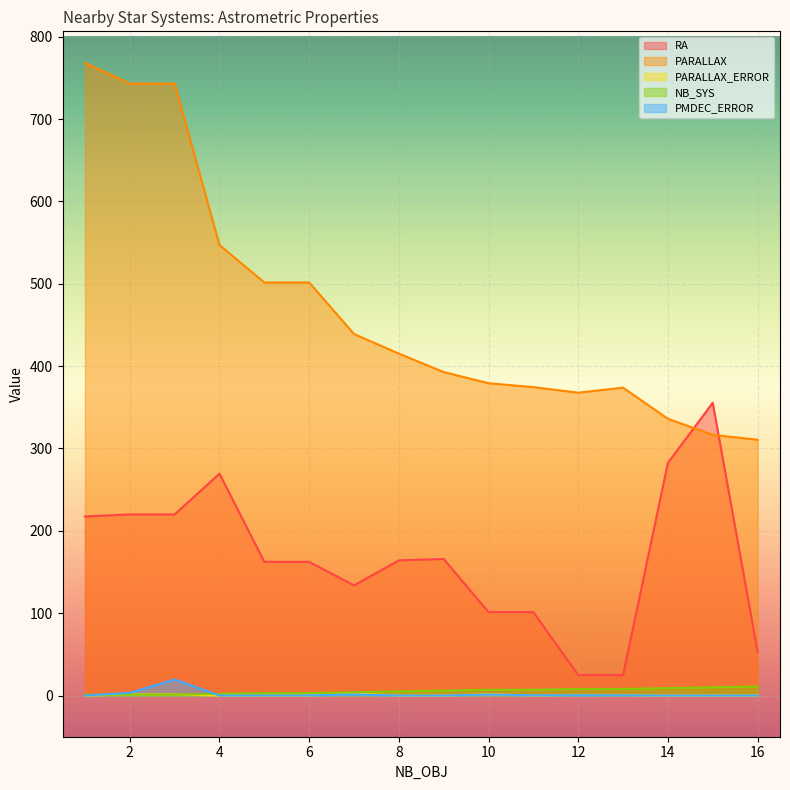

Where does the PARALLAX series first go above 415?

1